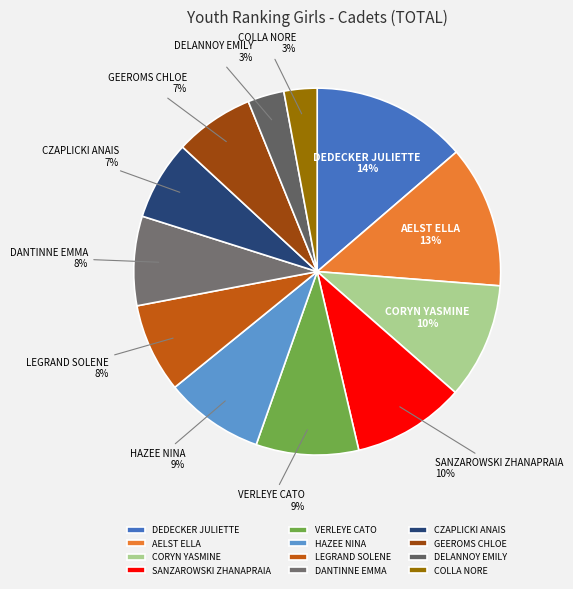

Which has a higher value, DEDECKER JULIETTE or AELST ELLA?

DEDECKER JULIETTE